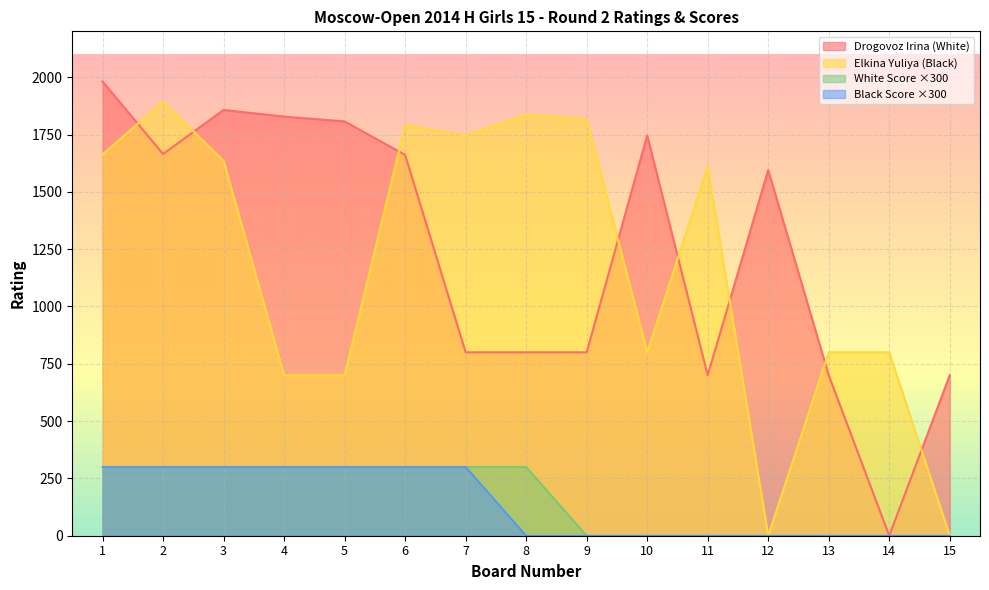

What is the maximum value for Elkina Yuliya?

1894